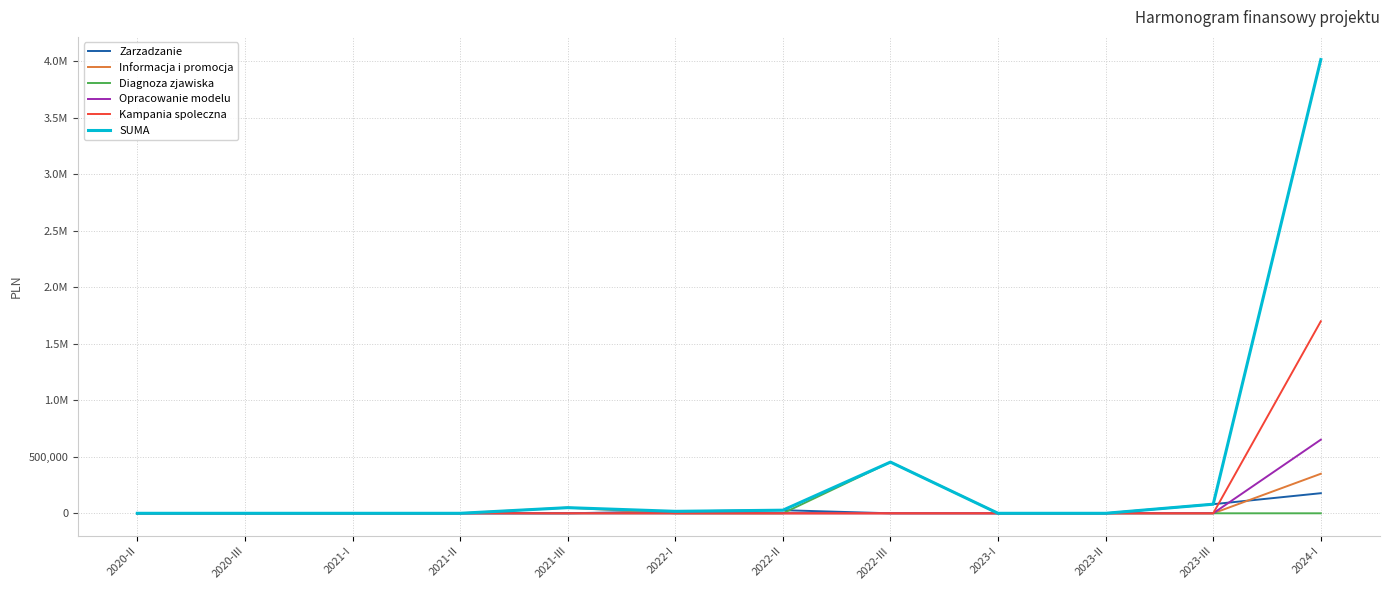

True or false: Zarzadzanie has more than 0 interior local peaks.

True